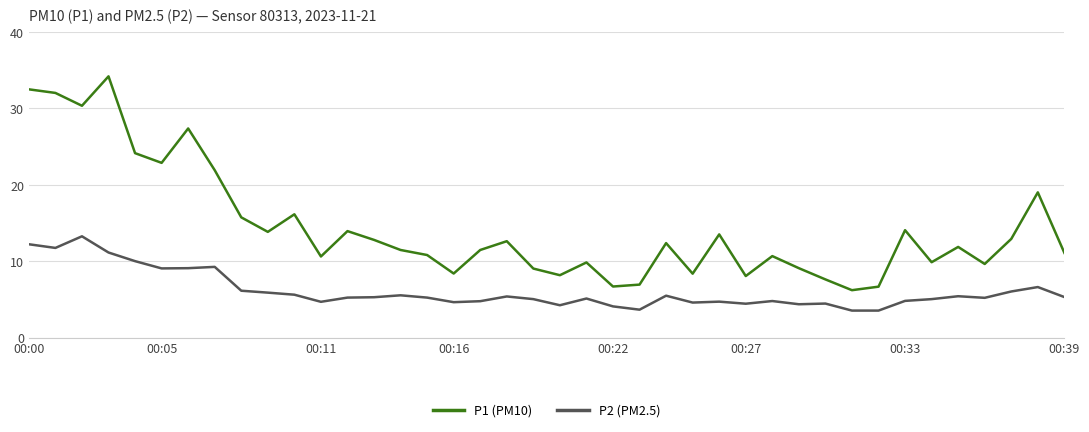

What is the maximum value shown in the chart?

34.2